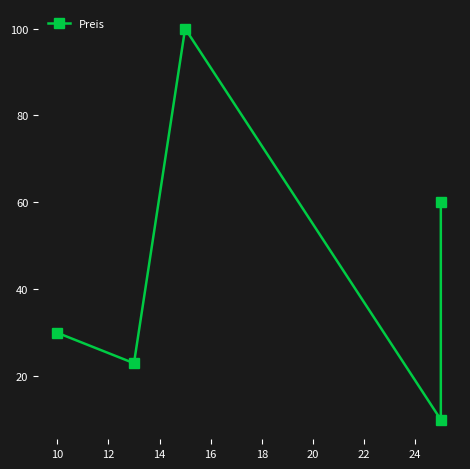

Reading left to right, list all the values displayed in this chart.

30.0	23.0	100.0	10.0	60.0